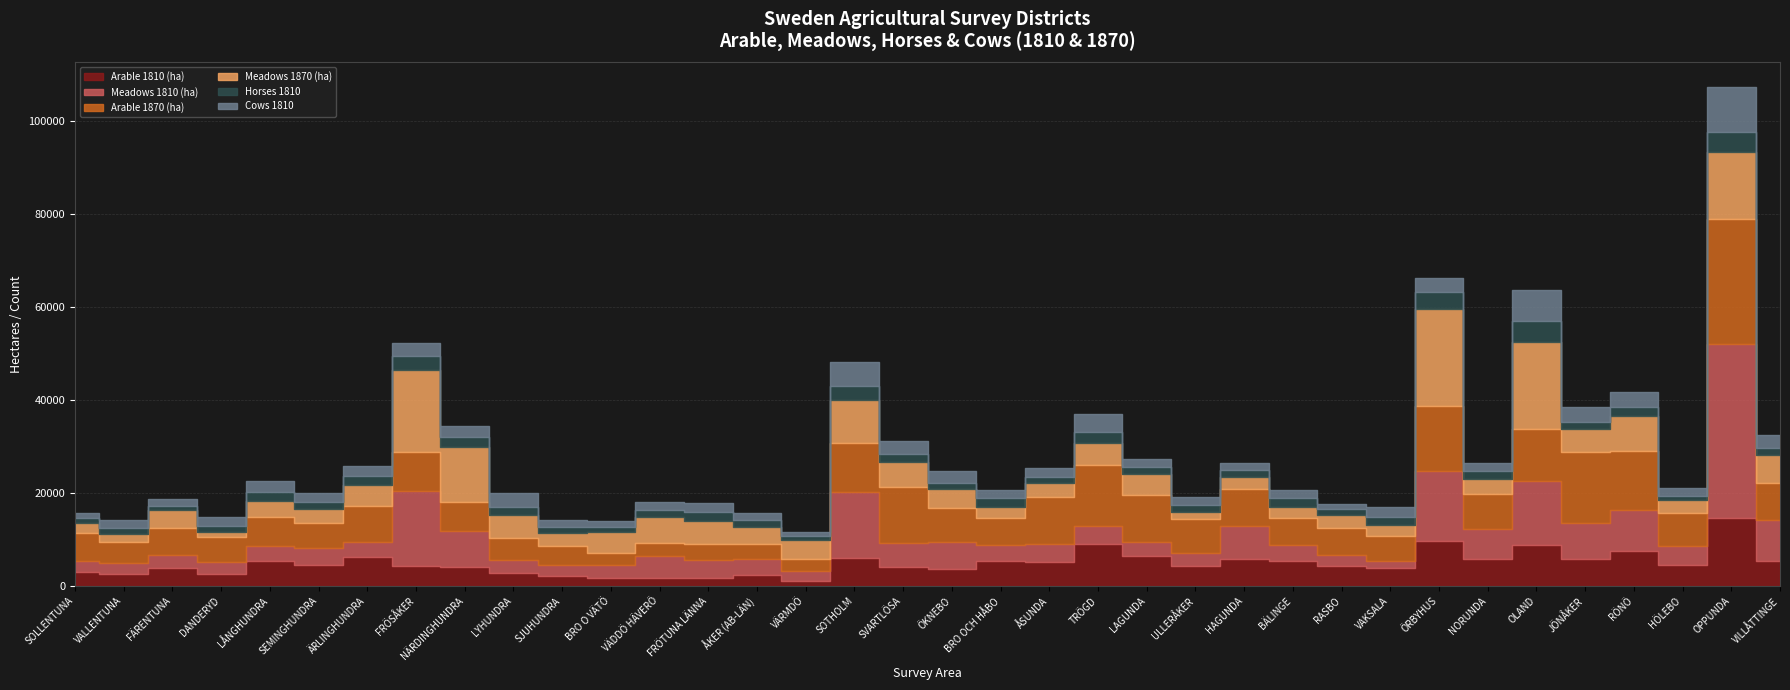

Between LÅNGHUNDRA and BRO OCH HÅBO, which series saw the biggest shift?

Meadows 1870 (ha)